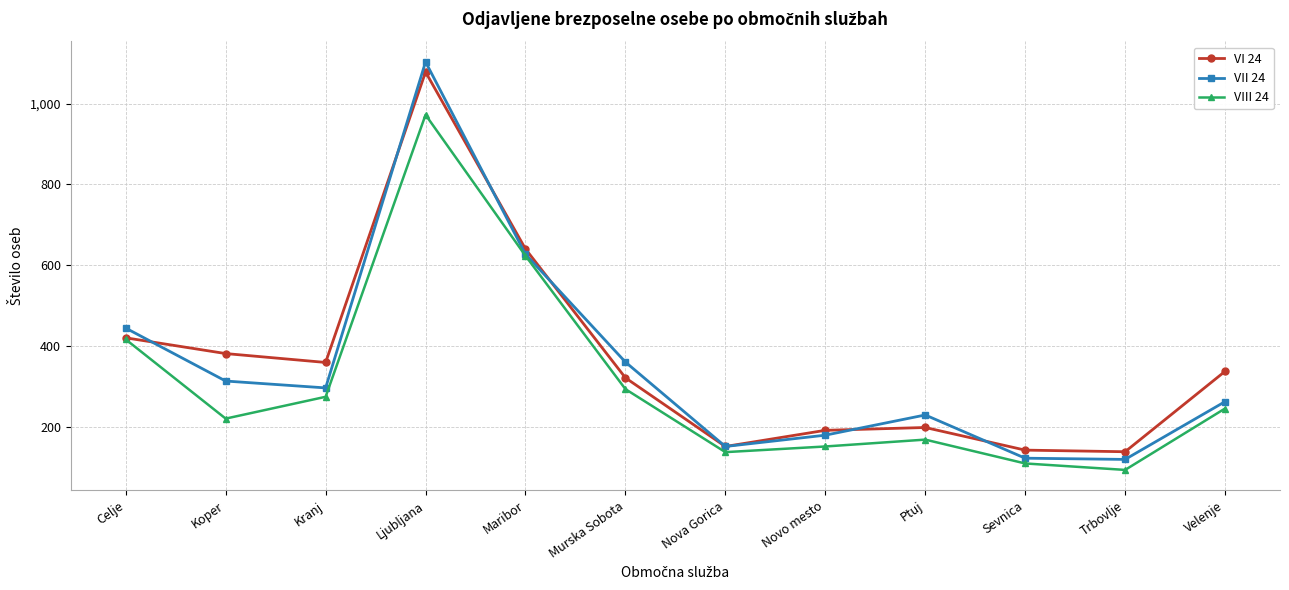

The VIII 24 series shows 638 at Celje. True or false?

False